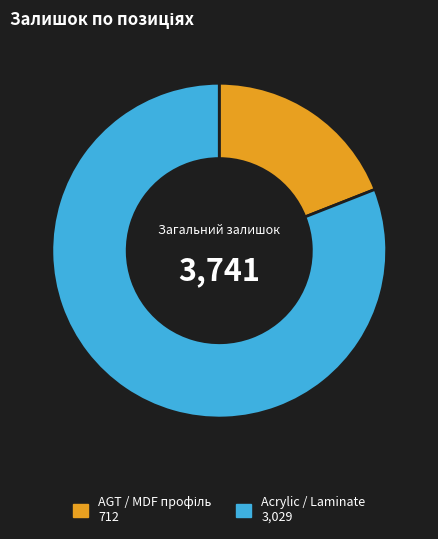

How many slices are in this pie chart?

2